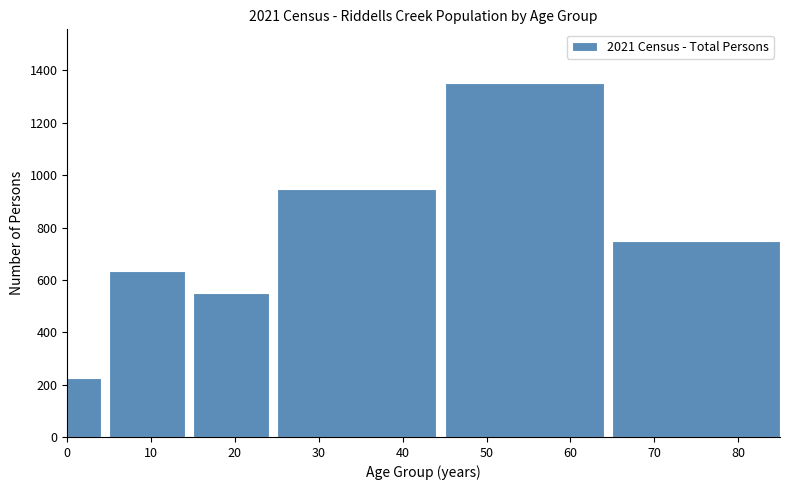

Reading left to right, what are all the values shown in this chart?

0=224	10=634	20=550	30=949	50=1354	70=749